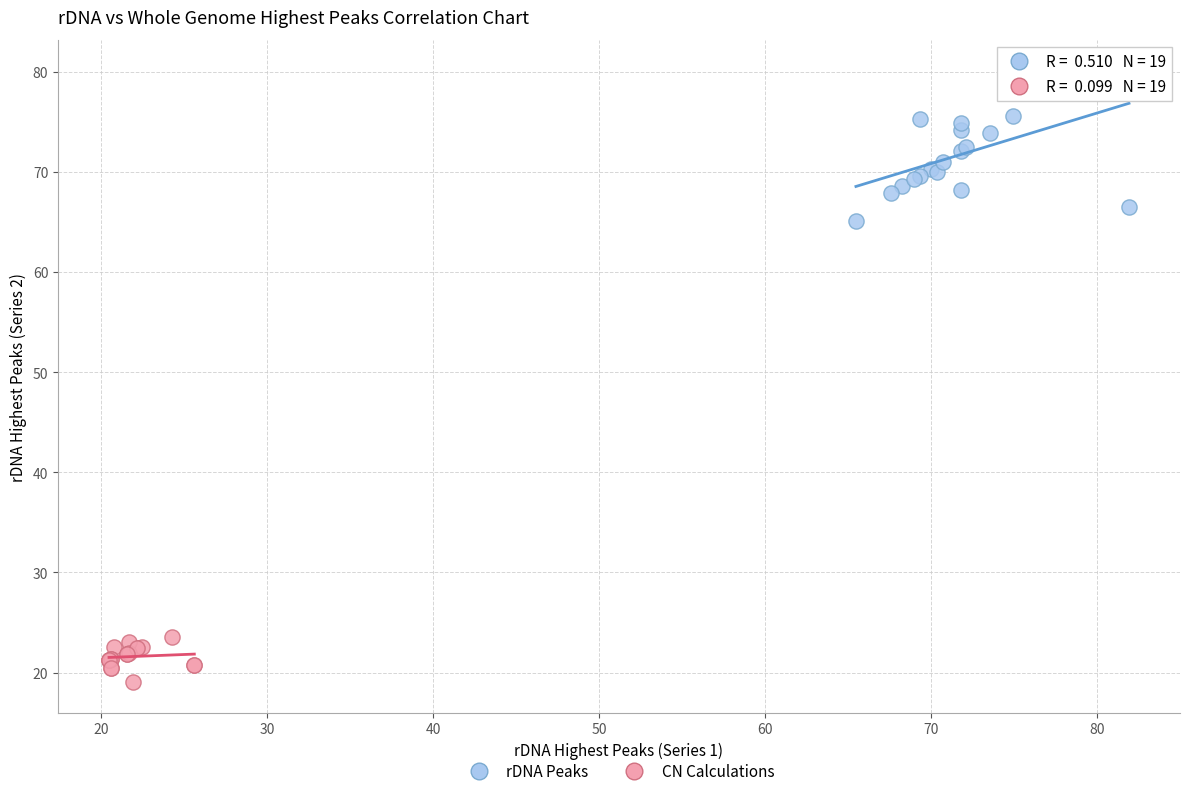

Which series reaches the minimum Y coordinate?

CN Calculations